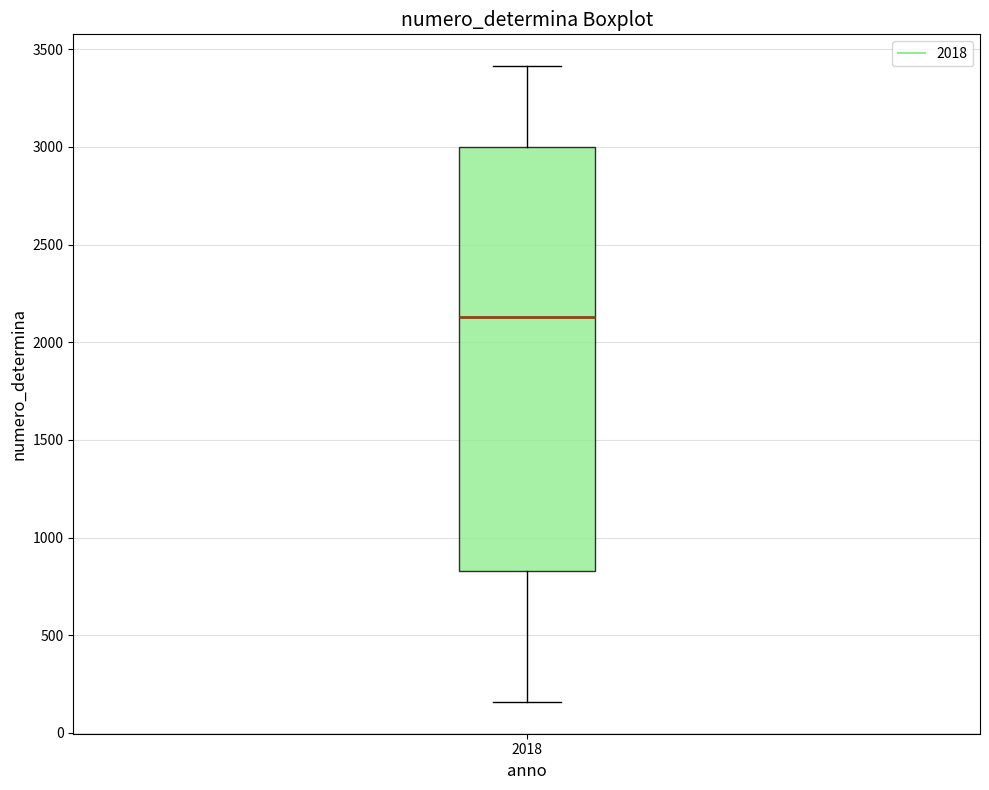

Transcribe this box plot: give where the median line is, the range the box spans, and where the two whiskers end, as read against the y-axis. The values are not printed on the chart, so give them approximately, as read against the axis.

median 2150, box 850 to 3000, whiskers 150 to 3400